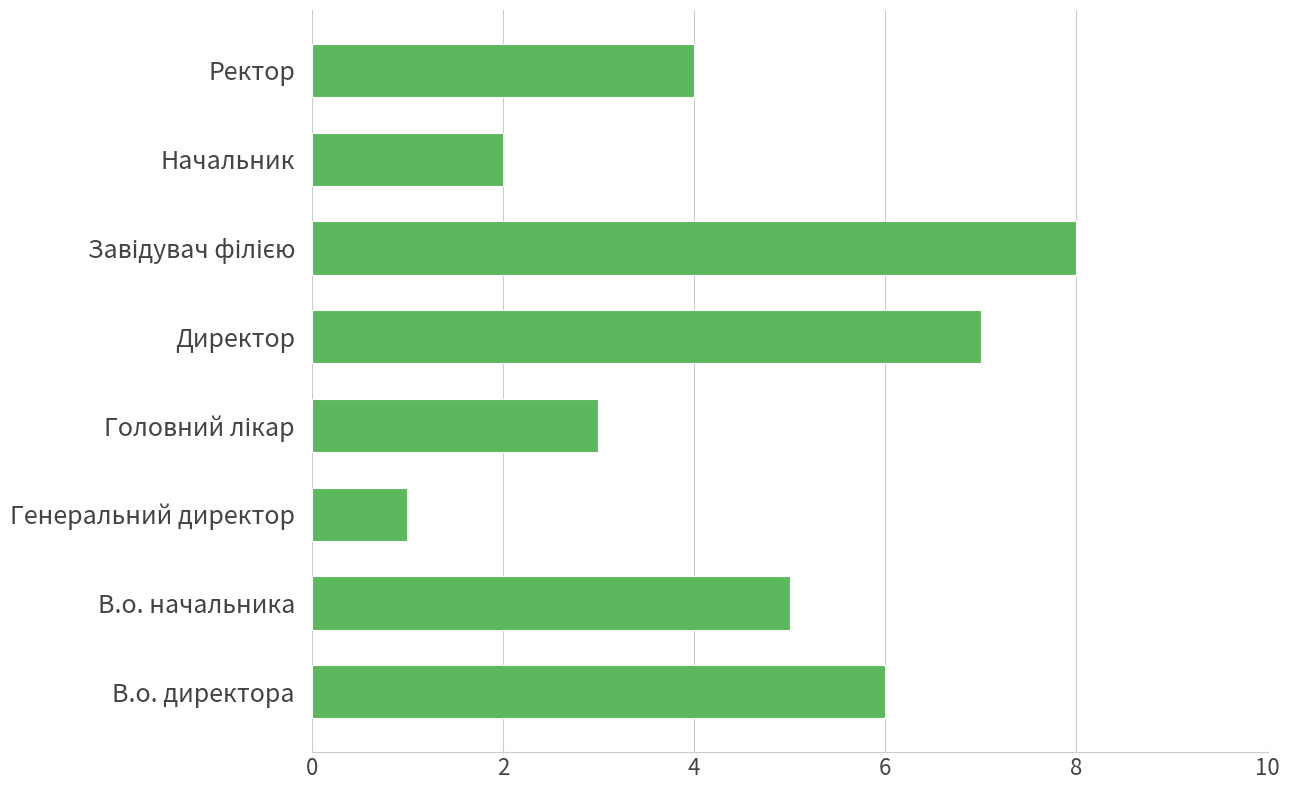

Between В.о. директора and В.о. начальника, which is larger?

В.о. директора